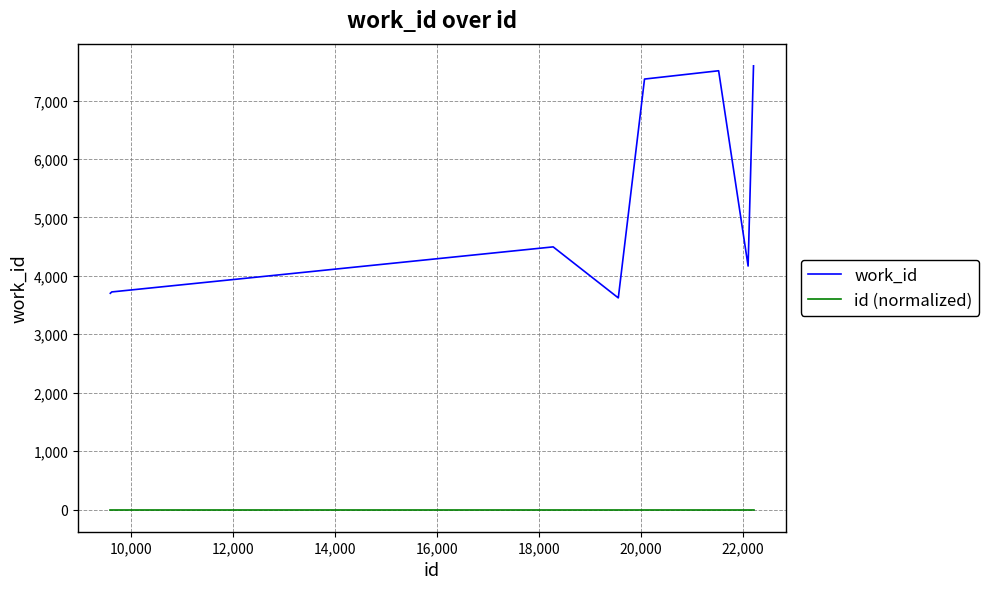

List the series in order of their peak value, highest first.

work_id, id (normalized)